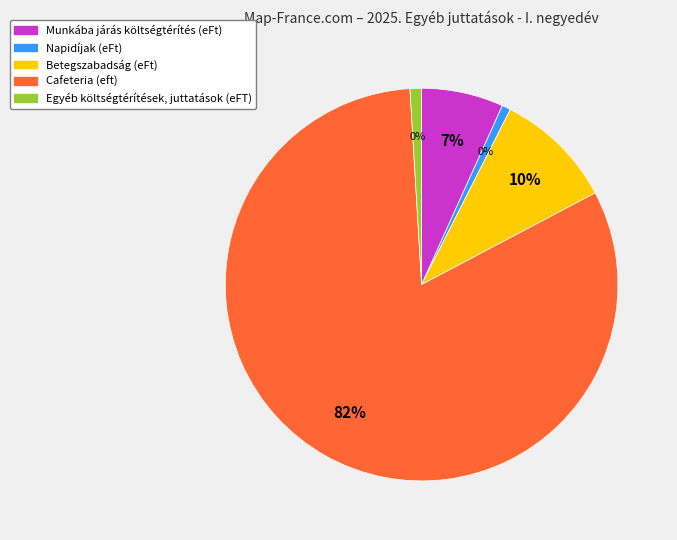

Which has a higher value, Munkába járás költségtérítés (eFt) or Egyéb költségtérítések, juttatások (eFT)?

Munkába járás költségtérítés (eFt)